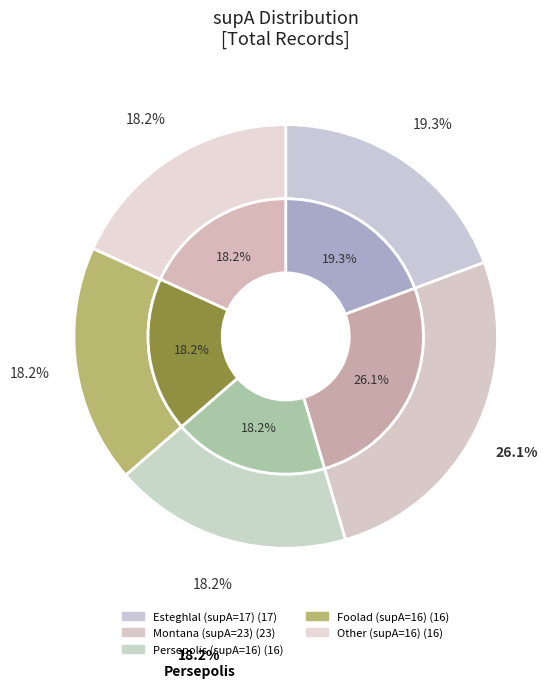

Which slice is the smallest?

supA=16 (Persepolis)